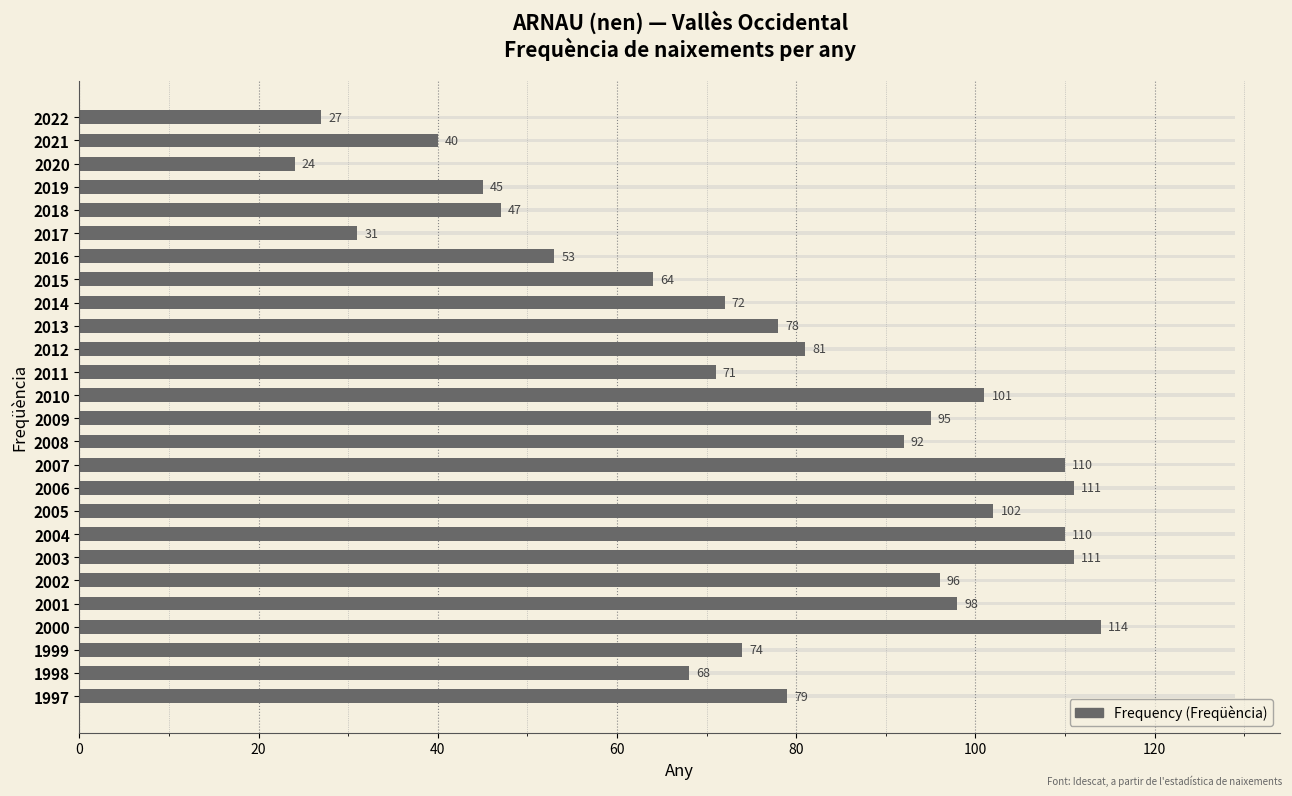

Between 2016 and 1999, which is larger?

1999